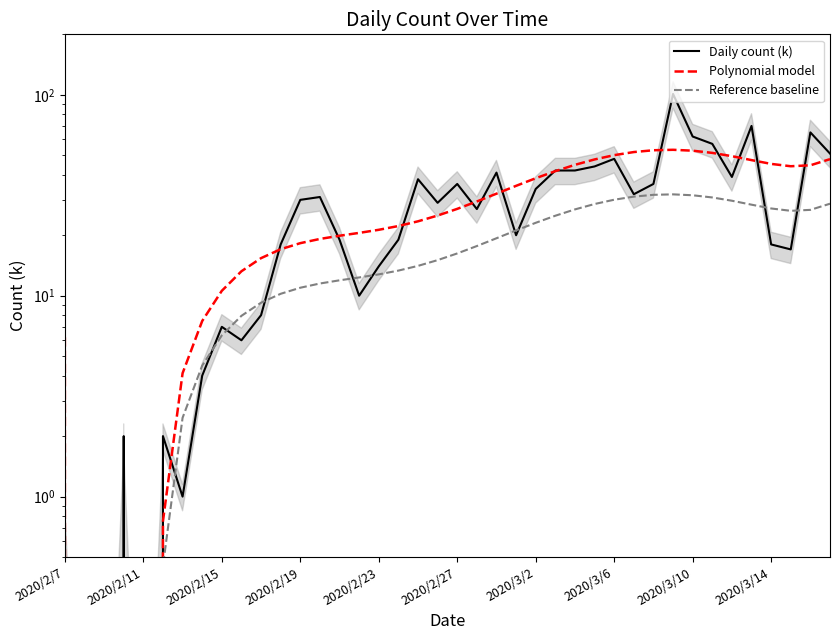

Reading right to left, list all the values displayed in this chart.

Daily count (k): 51.0	65.0	17.0	18.0	70.0	39.0	57.0	62.0	101.0	36.0	32.0	48.0	44.0	42.0	42.0	34.0	20.0	41.0	27.0	36.0	29.0	38.0	19.0	14.0	10.0	19.0	31.0	30.0	18.0	8.0	6.0	7.0	4.0	1.0	2.0	0.0	2.0	0.0	0.0	1.0
Polynomial model: 47.8	44.6	44.1	45.3	47.3	49.5	51.4	52.7	53.2	53.0	51.9	50.1	47.7	44.8	41.7	38.4	35.2	32.2	29.5	27.1	25.1	23.5	22.2	21.3	20.5	19.9	19.2	18.3	17.0	15.4	13.2	10.6	7.5	4.1	0.8	-2.2	-4.0	-4.0	-1.0	6.2
Reference baseline: 28.7	26.7	26.5	27.2	28.4	29.7	30.8	31.6	31.9	31.8	31.1	30.0	28.6	26.9	25.0	23.1	21.1	19.3	17.7	16.2	15.0	14.1	13.3	12.8	12.3	11.9	11.5	11.0	10.2	9.2	7.9	6.3	4.5	2.5	0.5	-1.3	-2.4	-2.4	-0.6	3.7